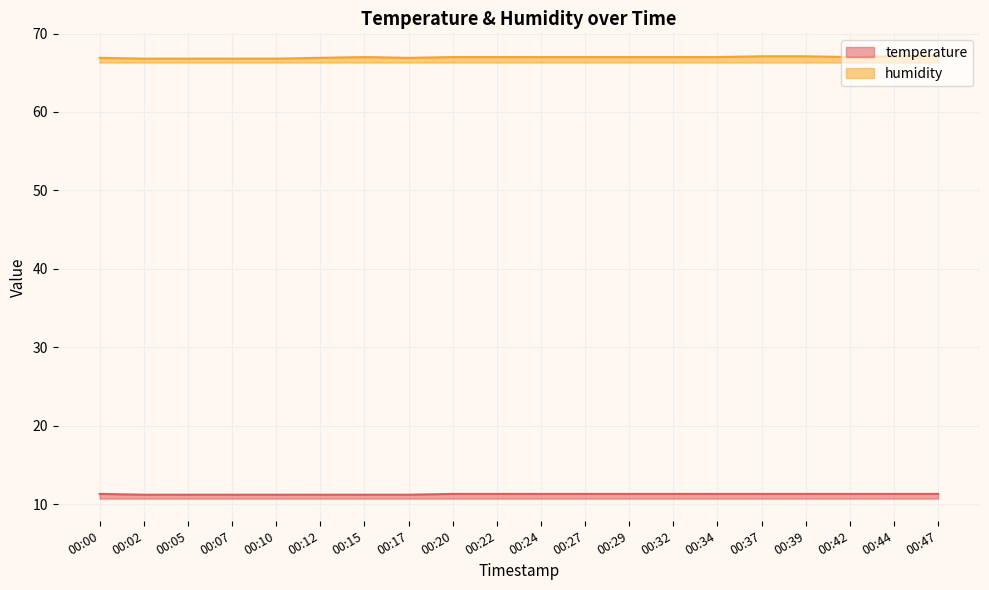

At which category does the chart reach its minimum across all series?

00:02